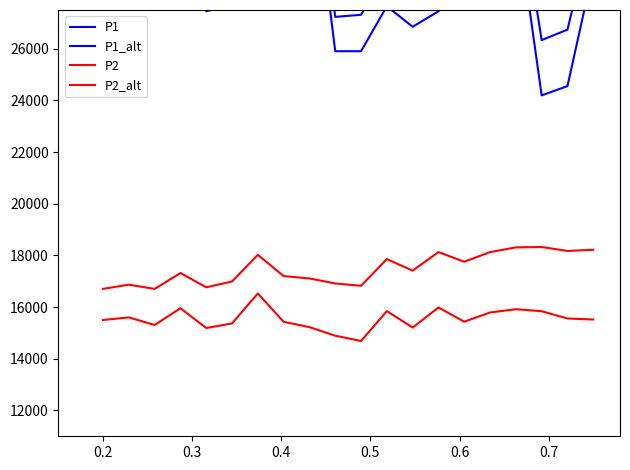

True or false: P1 has more than 0 interior local peaks.

True